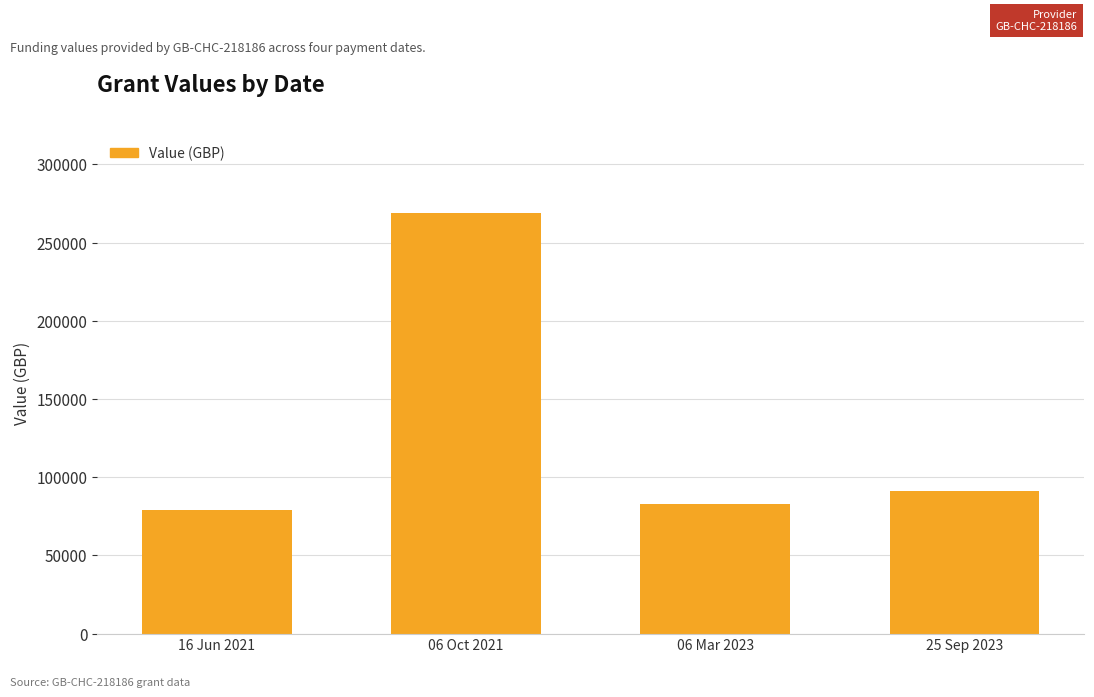

What is the change in value from 06 Oct 2021 to 25 Sep 2023?

-177509.8